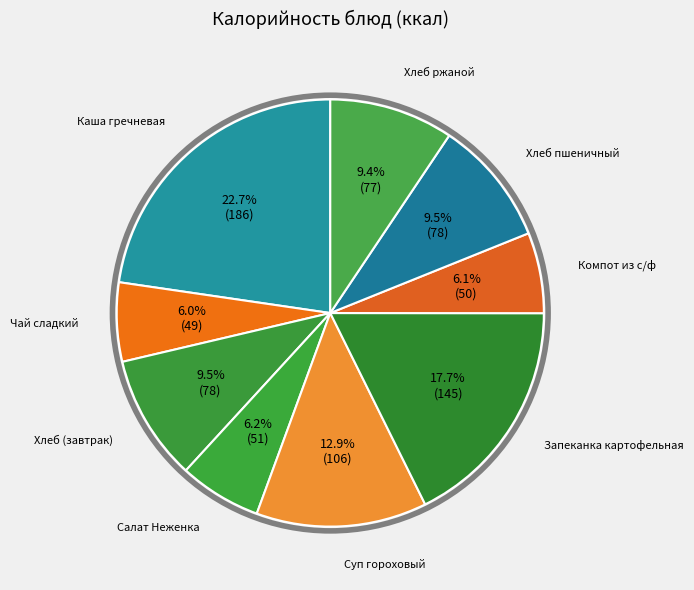

Which slice is the largest?

Каша гречневая